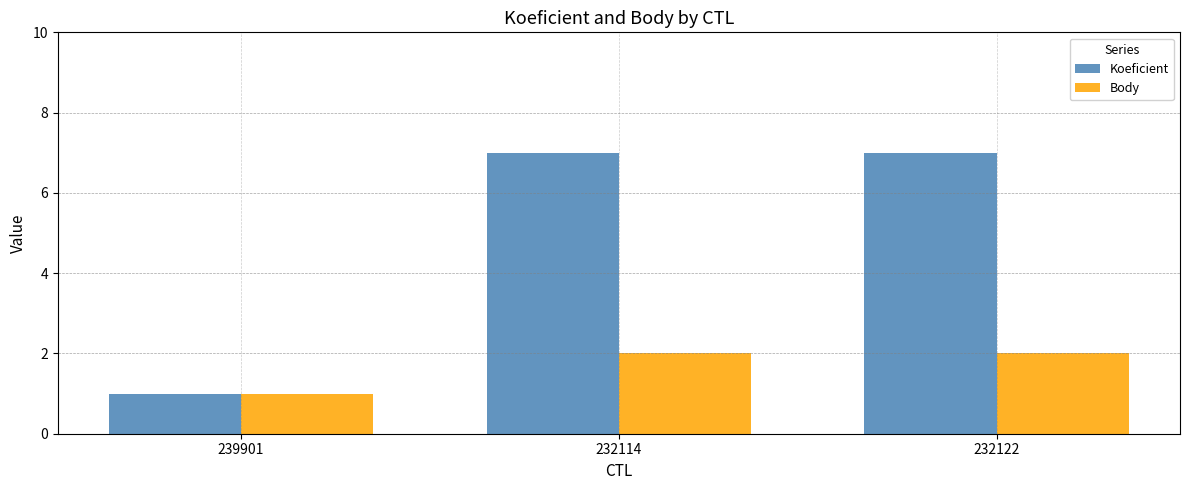

Reading left to right, what are all the values shown in this chart?

Koeficient: 239901=1	232114=7	232122=7
Body: 239901=1	232114=2	232122=2